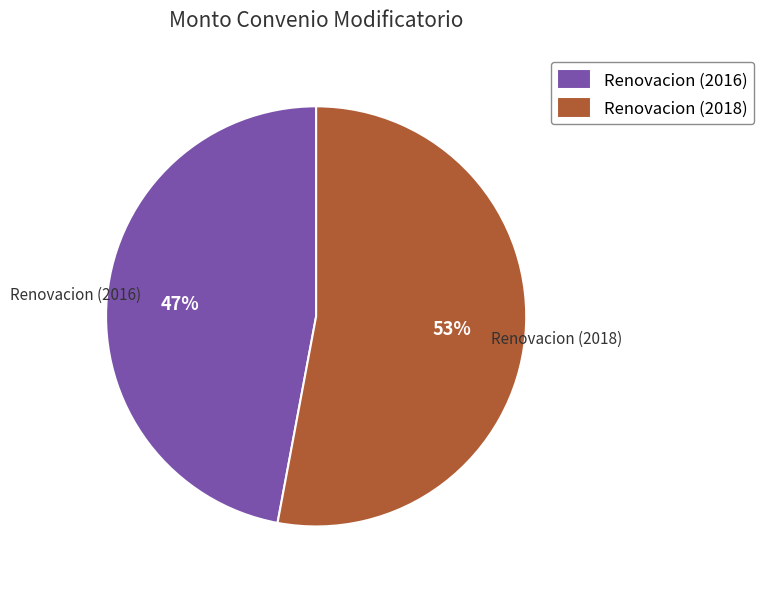

Which slice is the smallest?

Renovacion (2016)